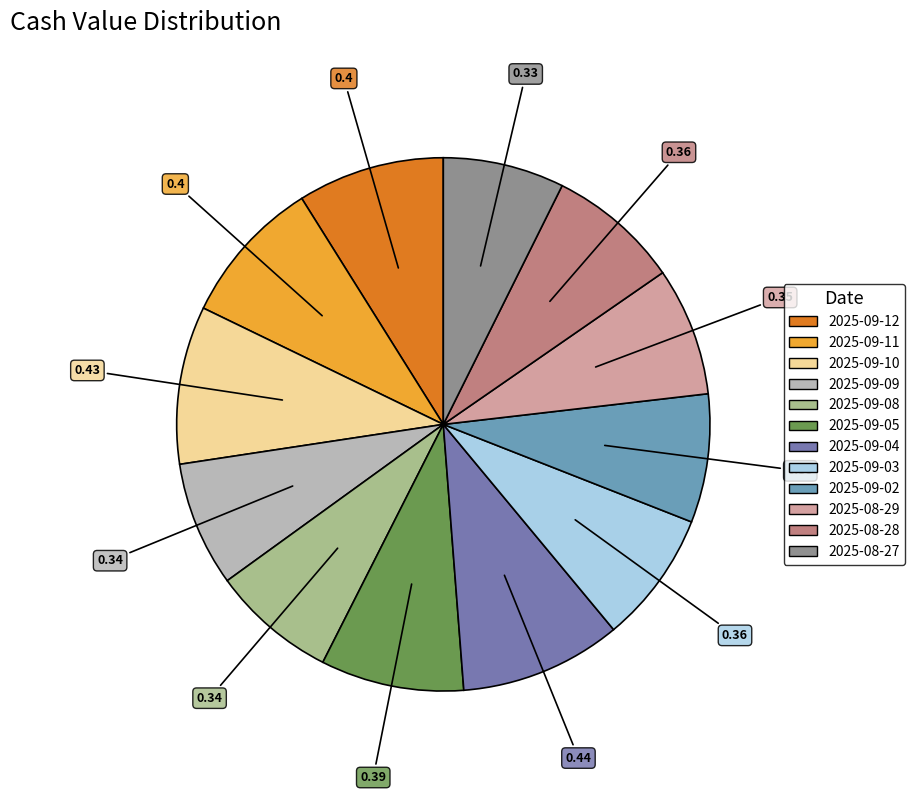

Is it true that 2025-08-28 is 1% of the pie?

False